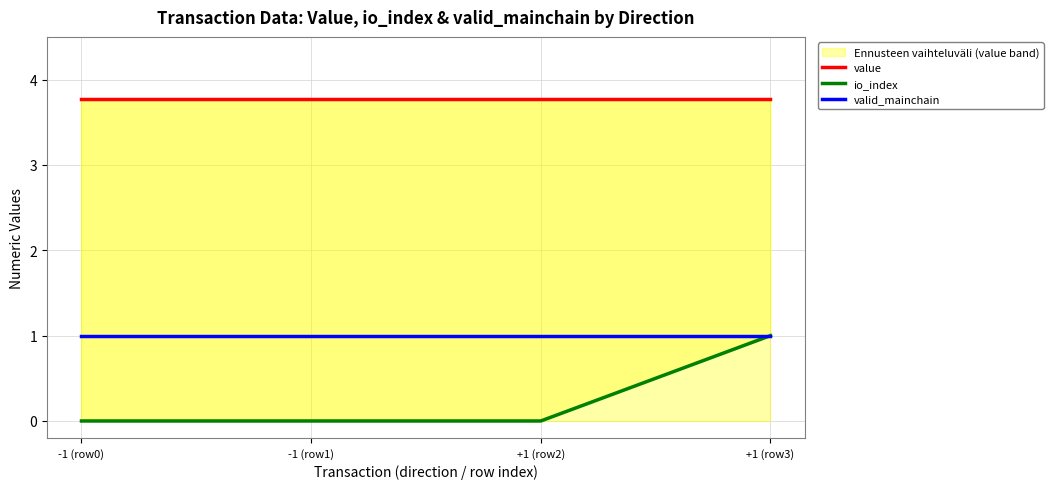

True or false: io_index has more than 0 points higher than both neighbors.

False